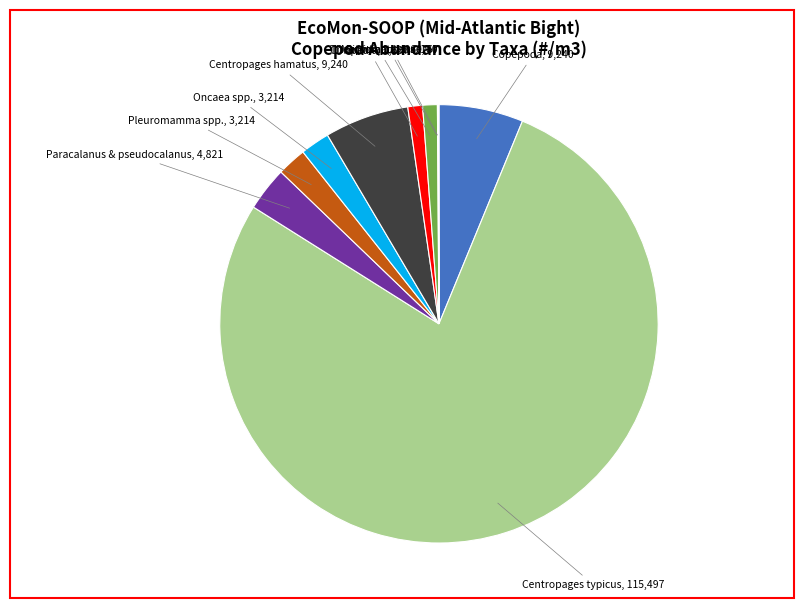

Does any single category account for the majority?

Yes